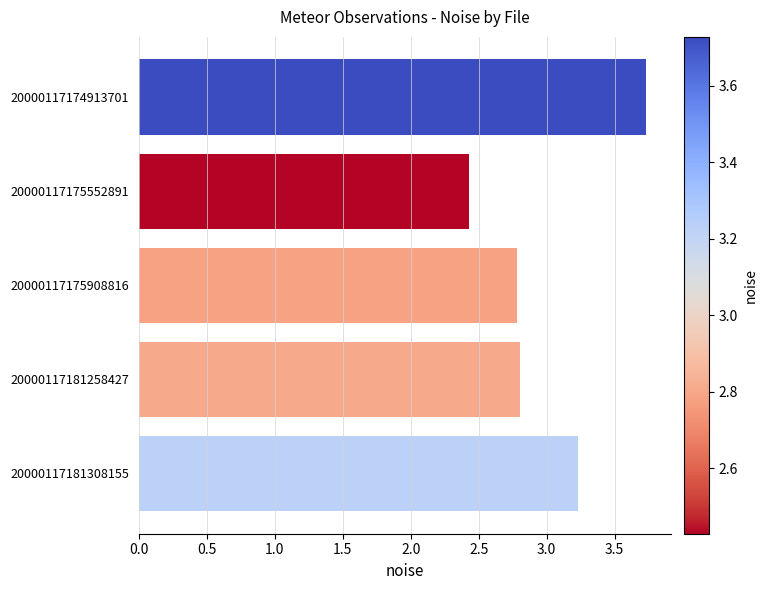

True or false: the data shows 3.7 at 20000117174913701.

True